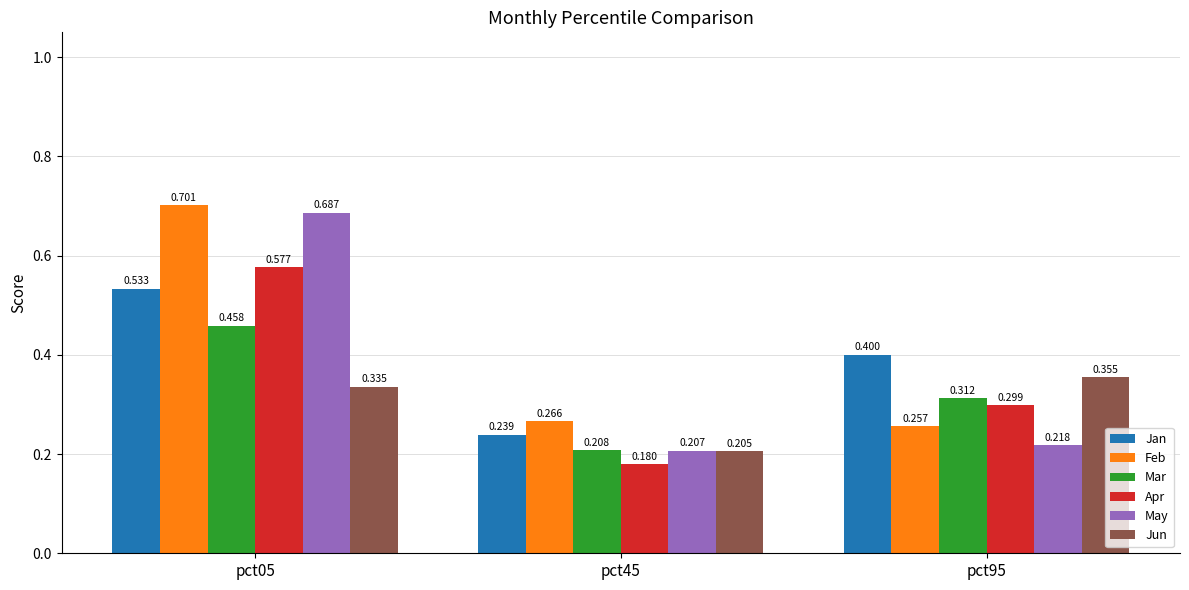

The Feb series shows 0.3 at pct95. True or false?

True